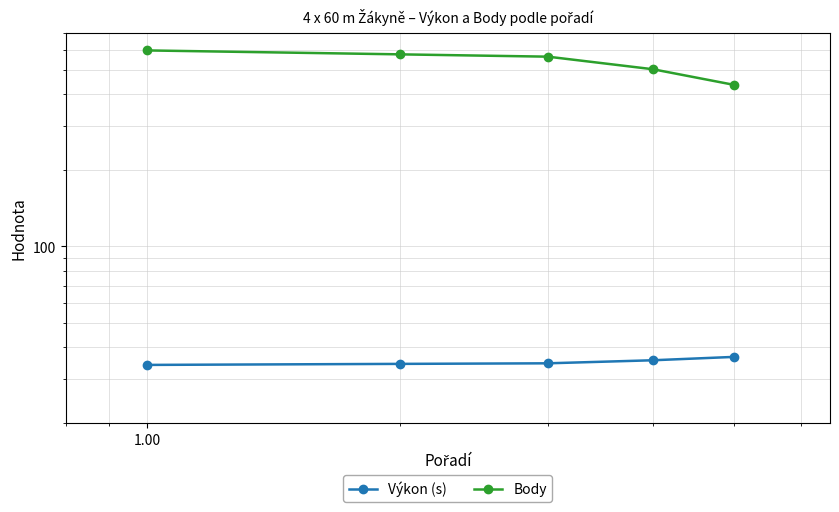

True or false: Výkon (s) has a value of 48.0 at 10.00.

False